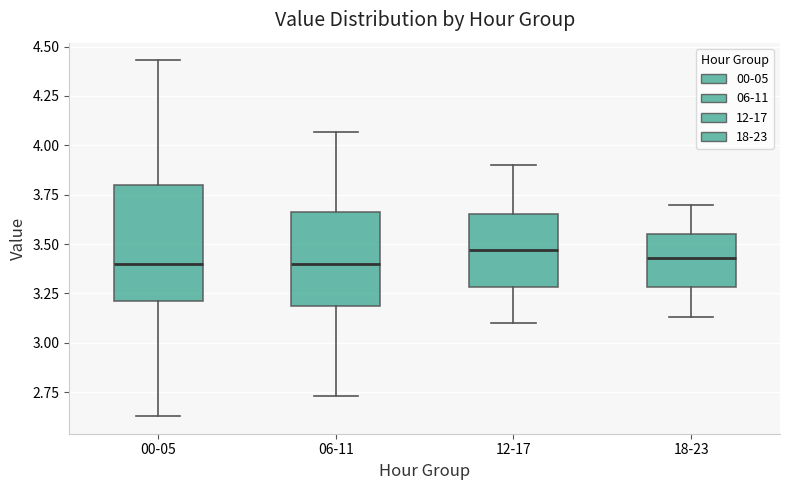

Where is the lower edge of the box for 00-05 on the y-axis? The values are not printed on the chart, so give them approximately, as read against the axis.

3.20